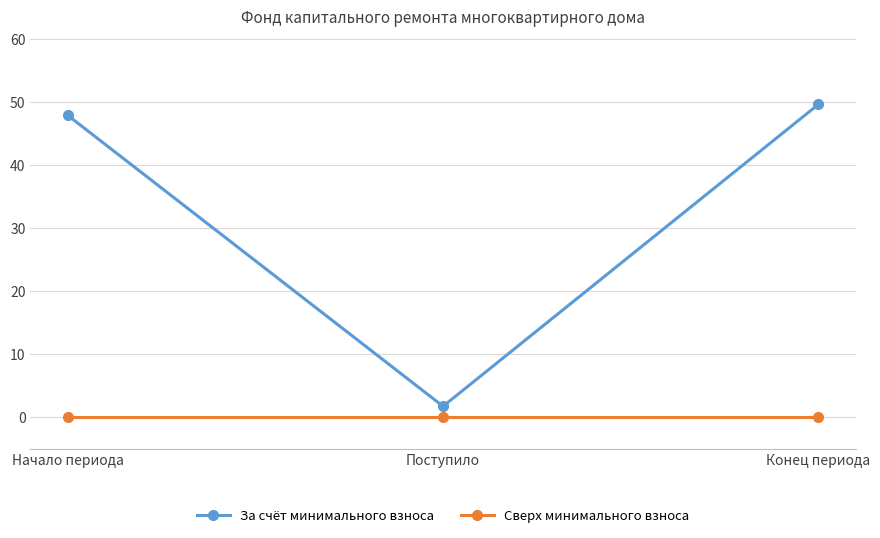

Is the value of За счёт минимального взноса at Поступило greater than the value of Сверх минимального взноса at Поступило?

Yes